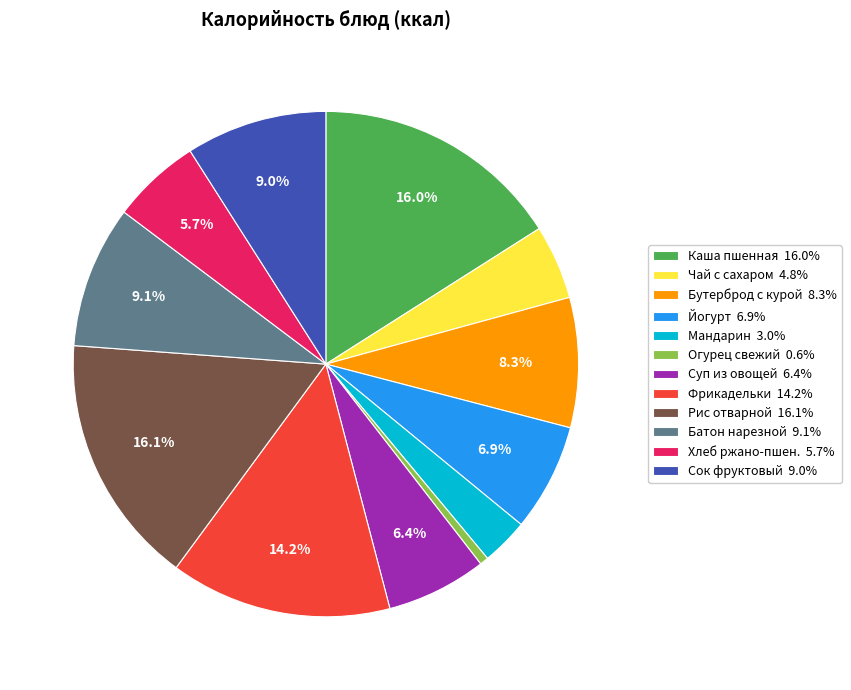

Do Бутерброд с курой 8.3% and Каша пшенная 16.0% together represent more than half of the pie?

No